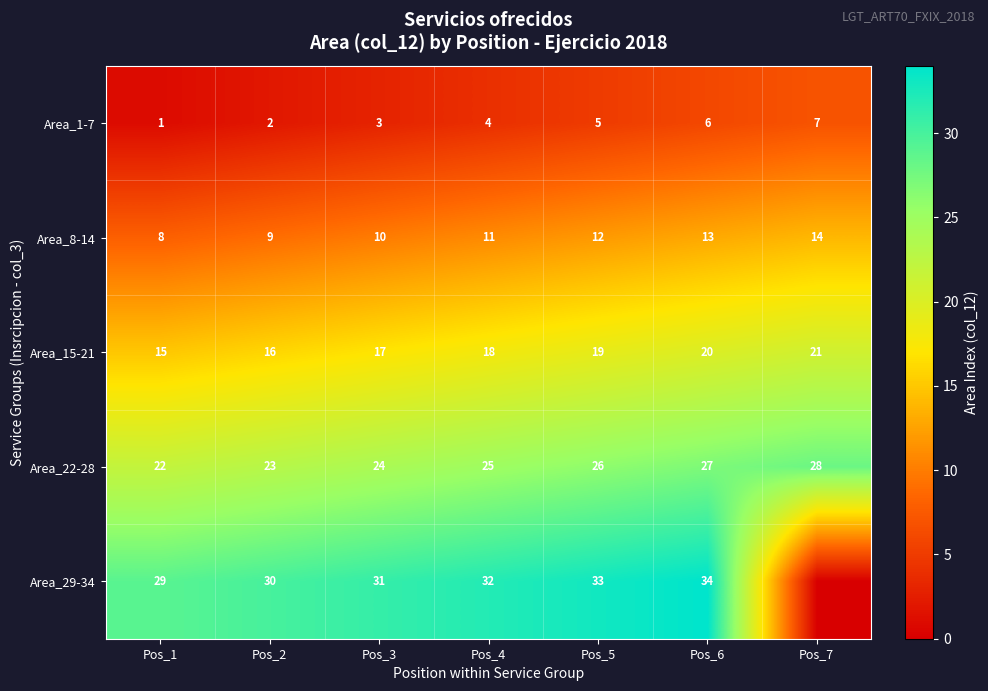

Which has a higher value, Pos_4 or Pos_2?

Pos_4